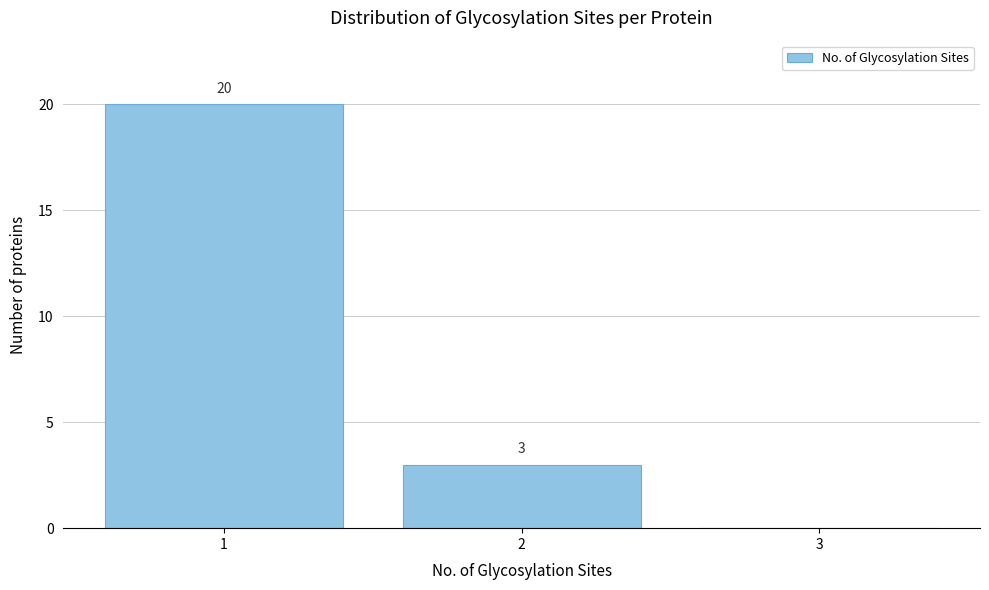

Which range on the x-axis has the tallest bar?

0.5 to 1.5